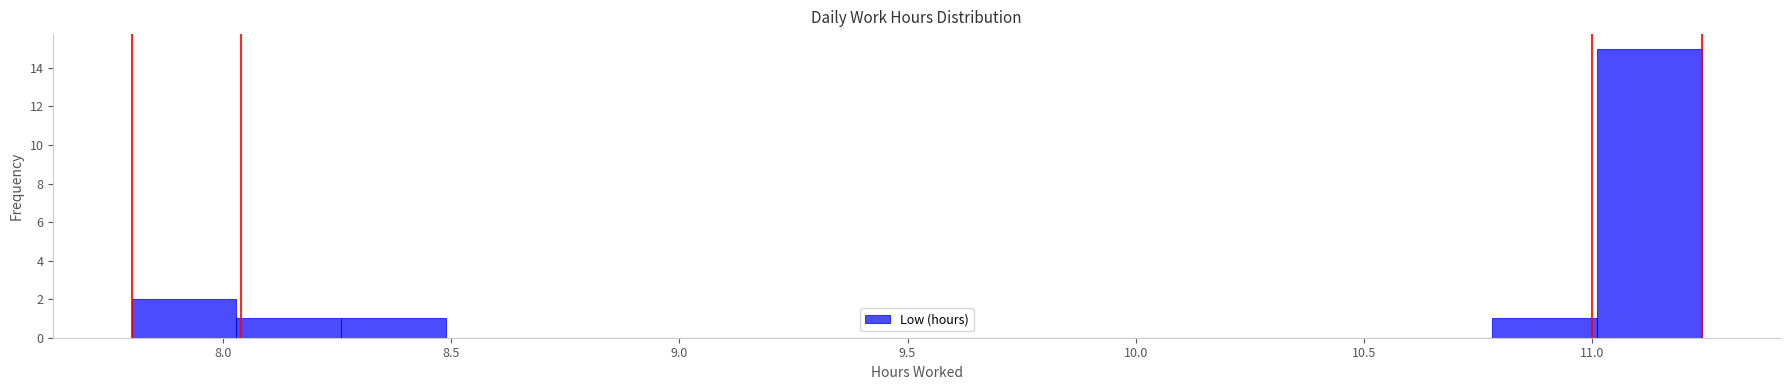

What is the height of the bar covering 10.80 to 11.00 on the x-axis? Neither the bar edges nor the heights are printed on the chart, so give them approximately, as read against the axes.

1